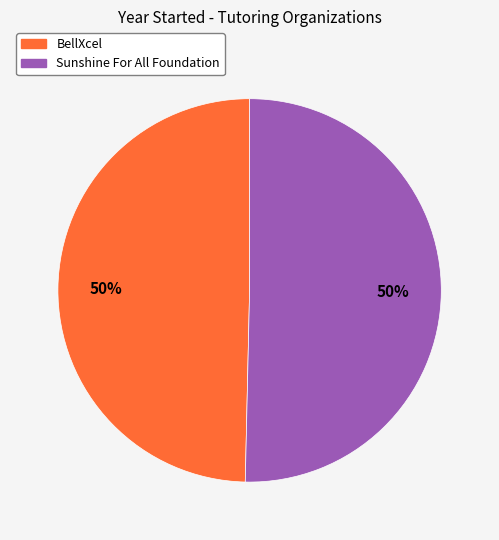

How many segments does this pie chart have?

2